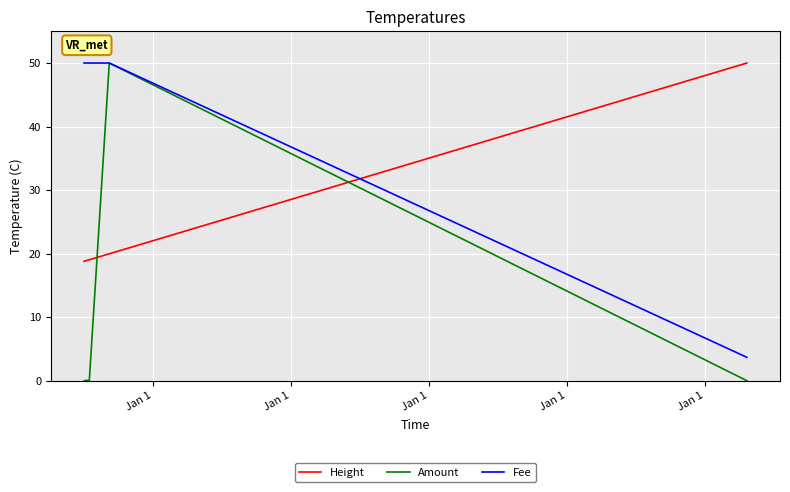

Which series has the largest total across all categories?

Fee